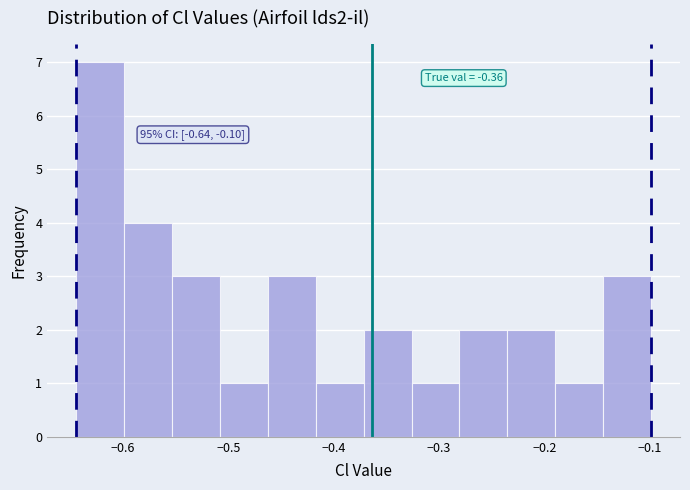

Which range on the x-axis has the tallest bar?

-0.64 to -0.60